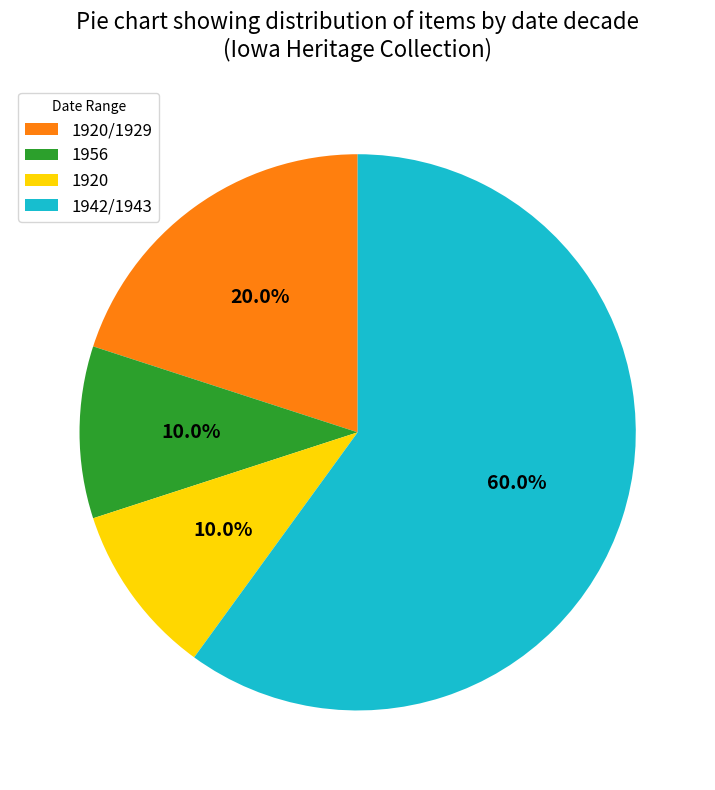

What is the largest slice in the pie chart?

1942/1943